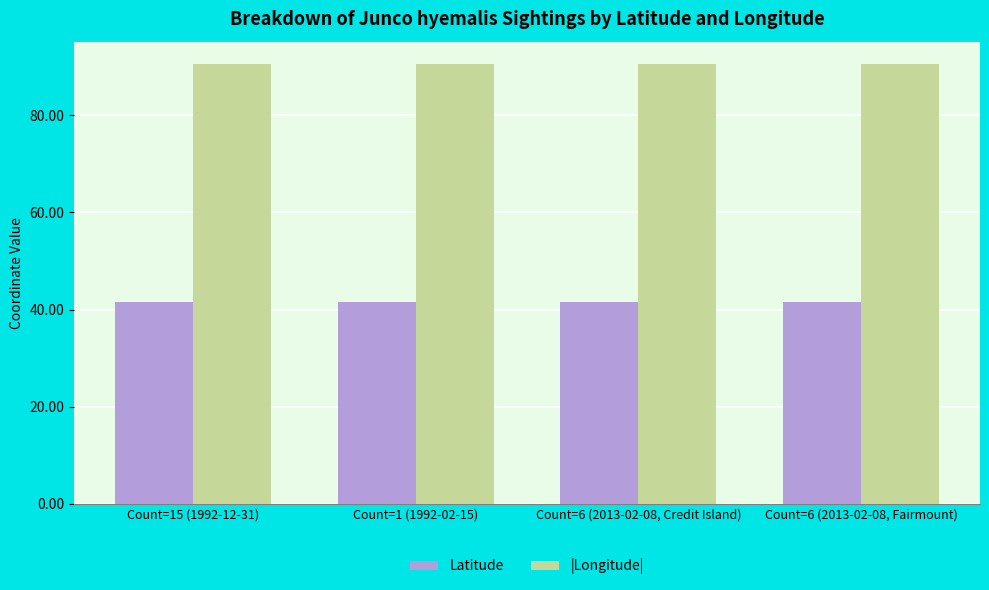

How many bars are there in each group?

2